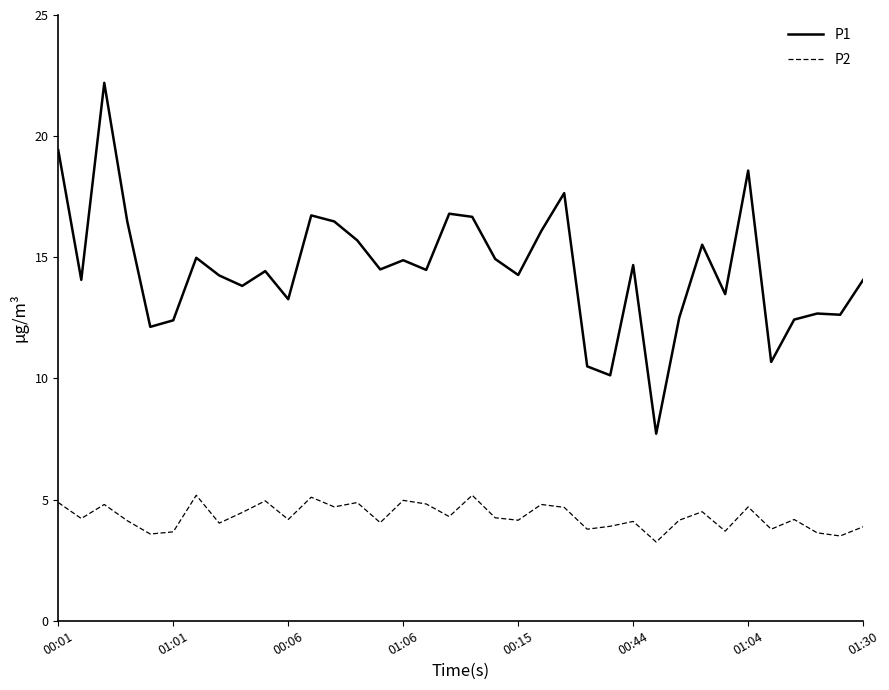

What is the maximum value for P1?

22.2